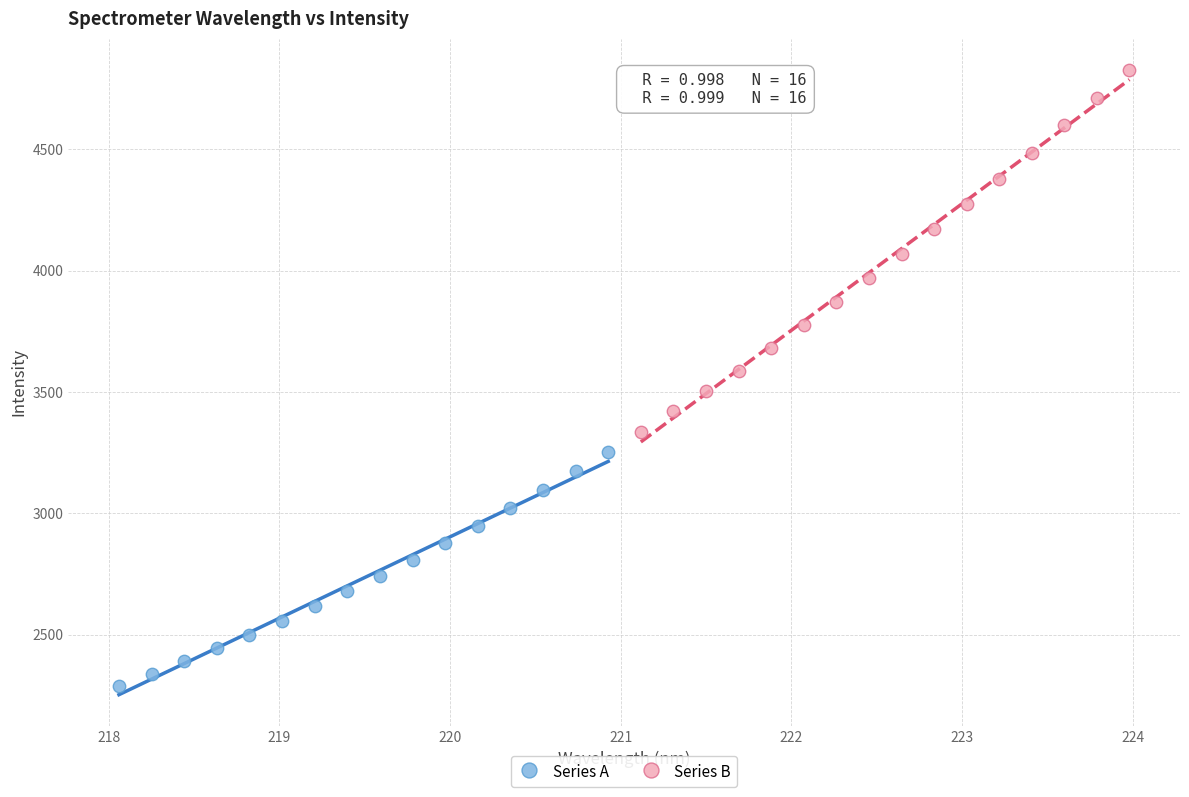

Which series reaches the minimum Y coordinate?

Series A